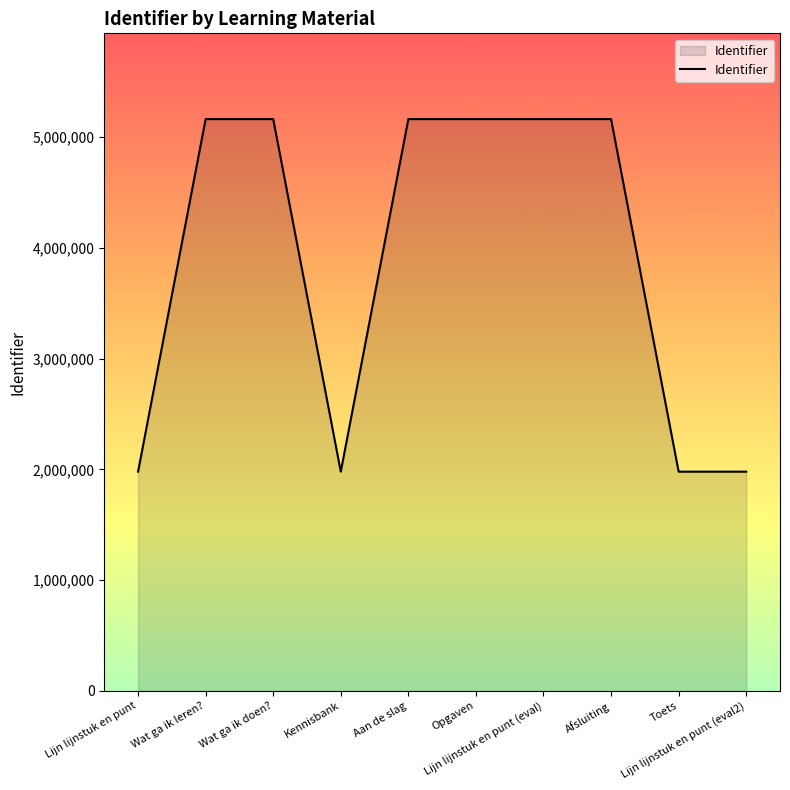

Which has a higher value, Lijn lijnstuk en punt or Wat ga ik doen??

Wat ga ik doen?